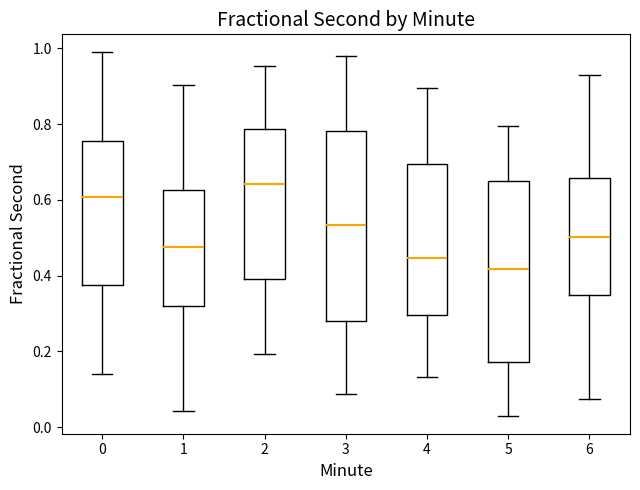

Comparing the boxes themselves (not the whiskers), which one is the tallest?

3